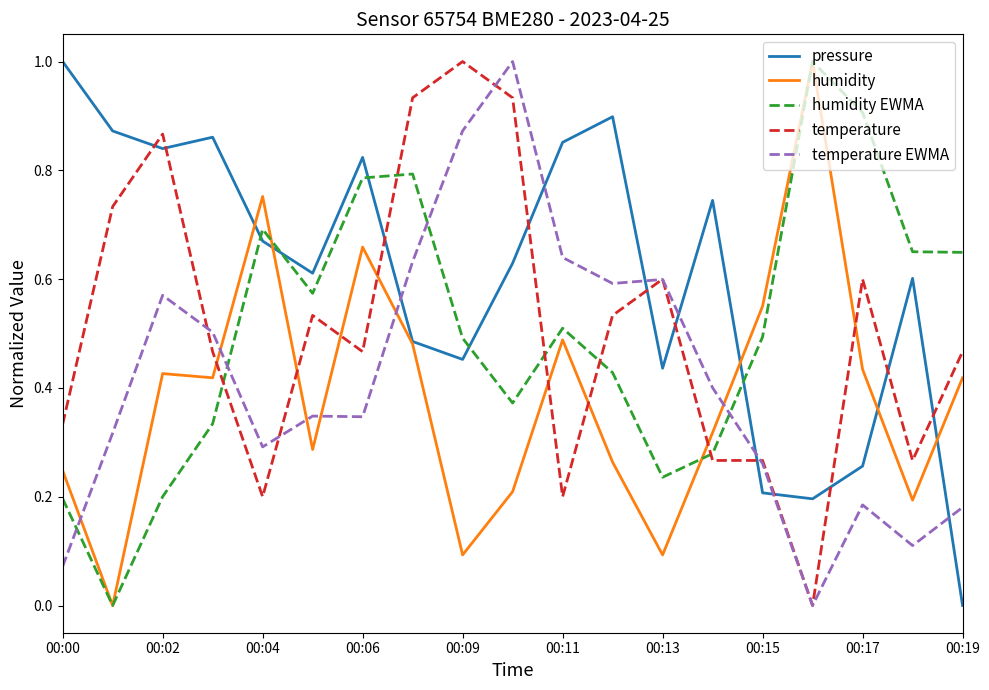

What is the maximum value for pressure?

1.0